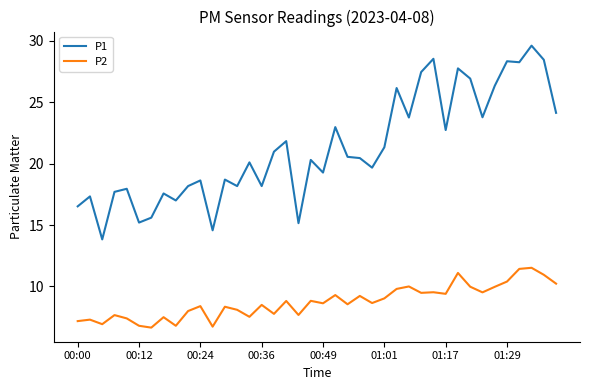

Which series has the largest total across all categories?

P1